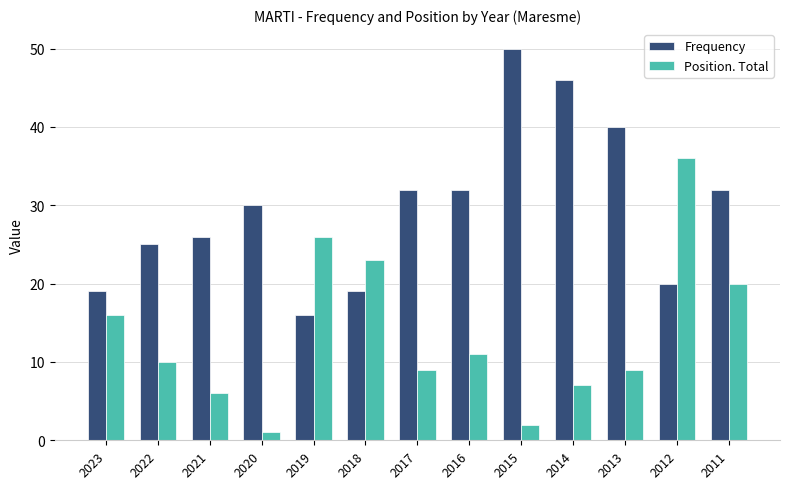

Which series has the widest spread of values?

Position. Total